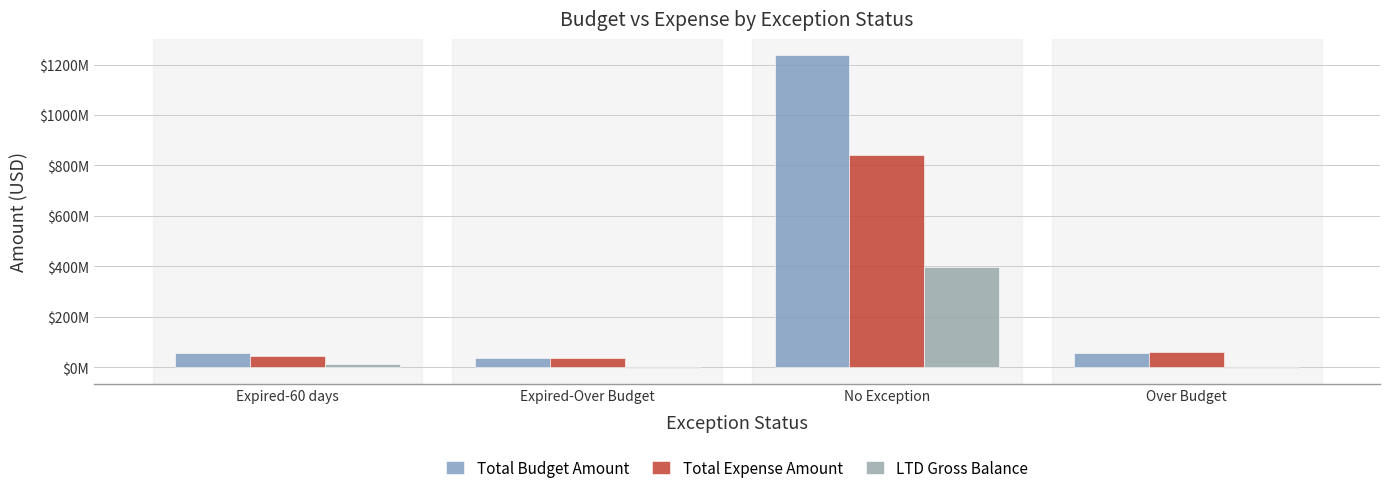

What is the sum of all LTD Gross Balance values?

404968784.7